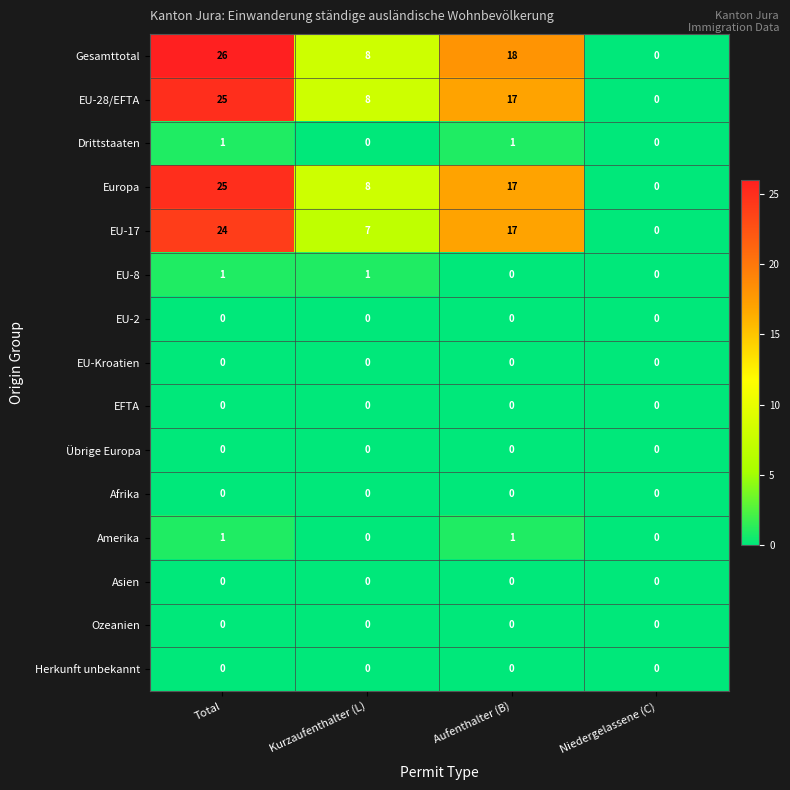

At which label is EU-28/EFTA closest to 12?

Kurzaufenthalter (L)